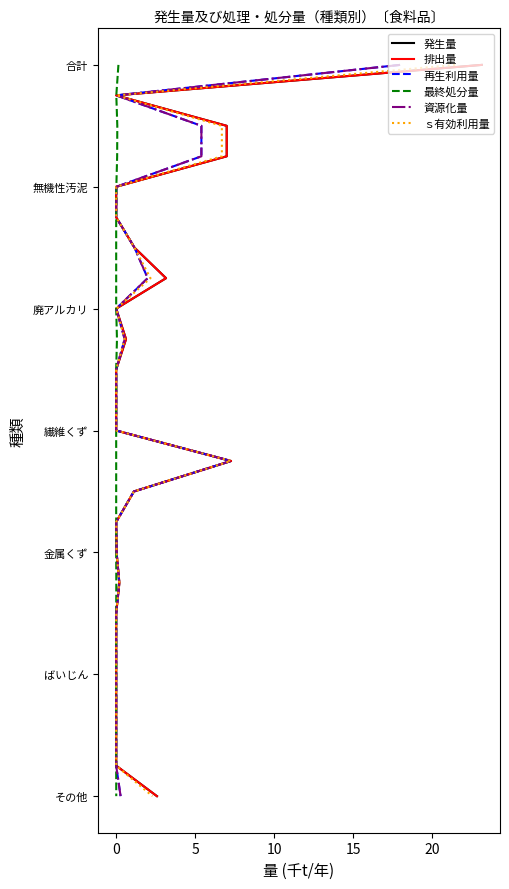

Is the value of ｓ有効利用量 at 25 greater than the value of 発生量 at 18?

Yes